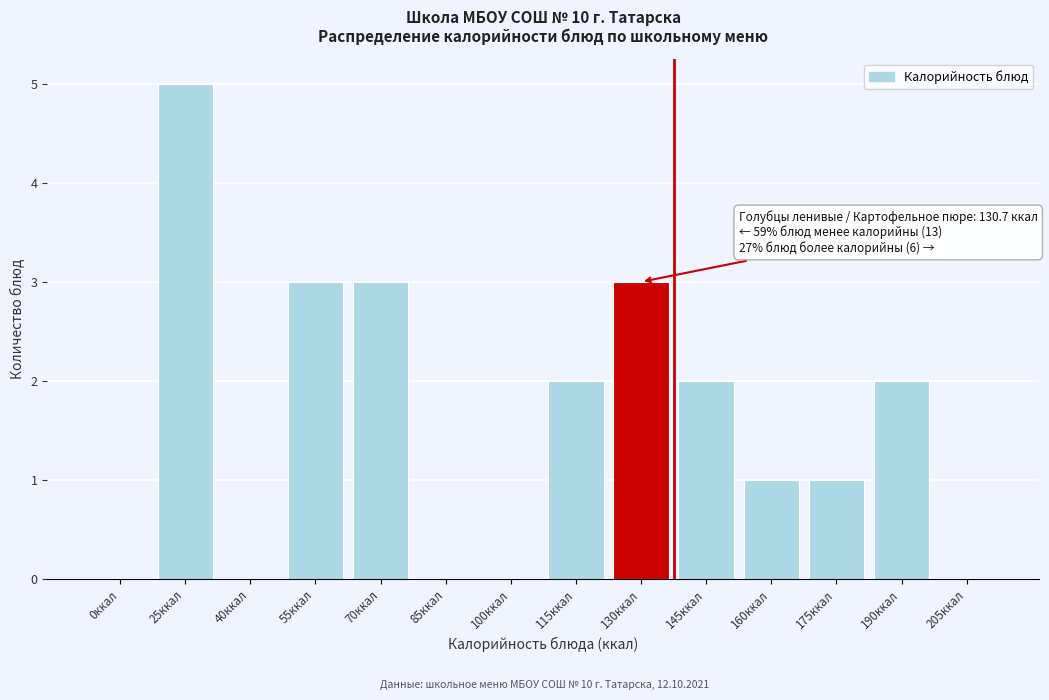

Reading right to left, what are all the values shown in this chart?

205ккал=0	190ккал=2	175ккал=1	160ккал=1	145ккал=2	130ккал=3	115ккал=2	100ккал=0	85ккал=0	70ккал=3	55ккал=3	40ккал=0	25ккал=5	0ккал=0